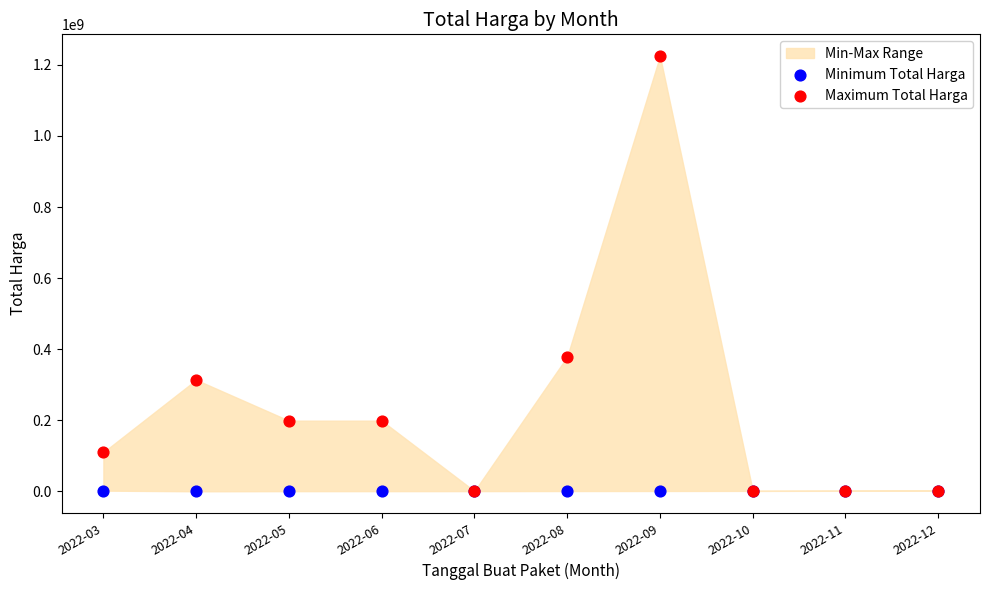

Which series has the widest spread of Y values?

Maximum Total Harga